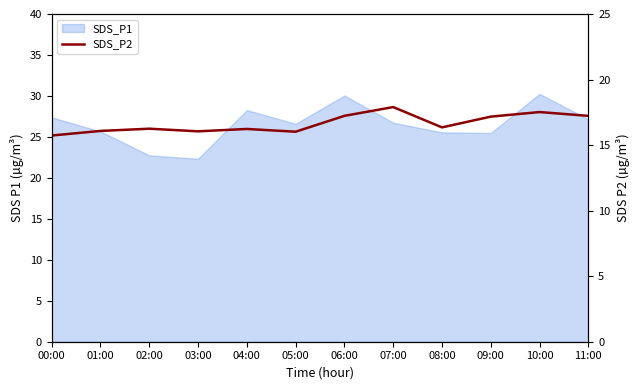

Reading left to right, extract all data points from this chart.

00:00=15.7	01:00=16.1	02:00=16.2	03:00=16.1	04:00=16.2	05:00=16.0	06:00=17.2	07:00=17.9	08:00=16.4	09:00=17.2	10:00=17.5	11:00=17.2